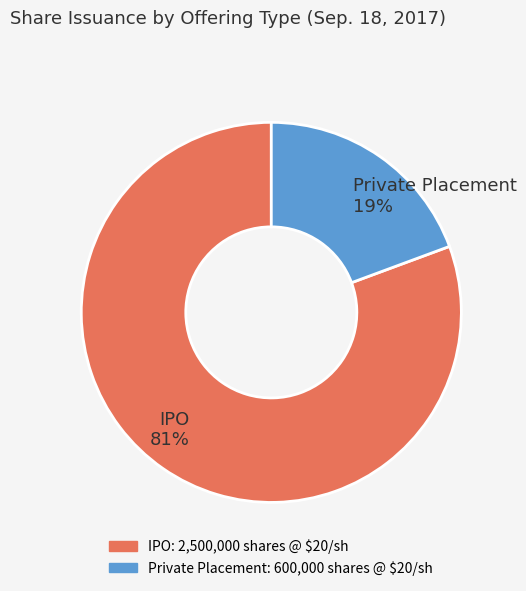

To the nearest percent, what is the average slice percentage?

50%